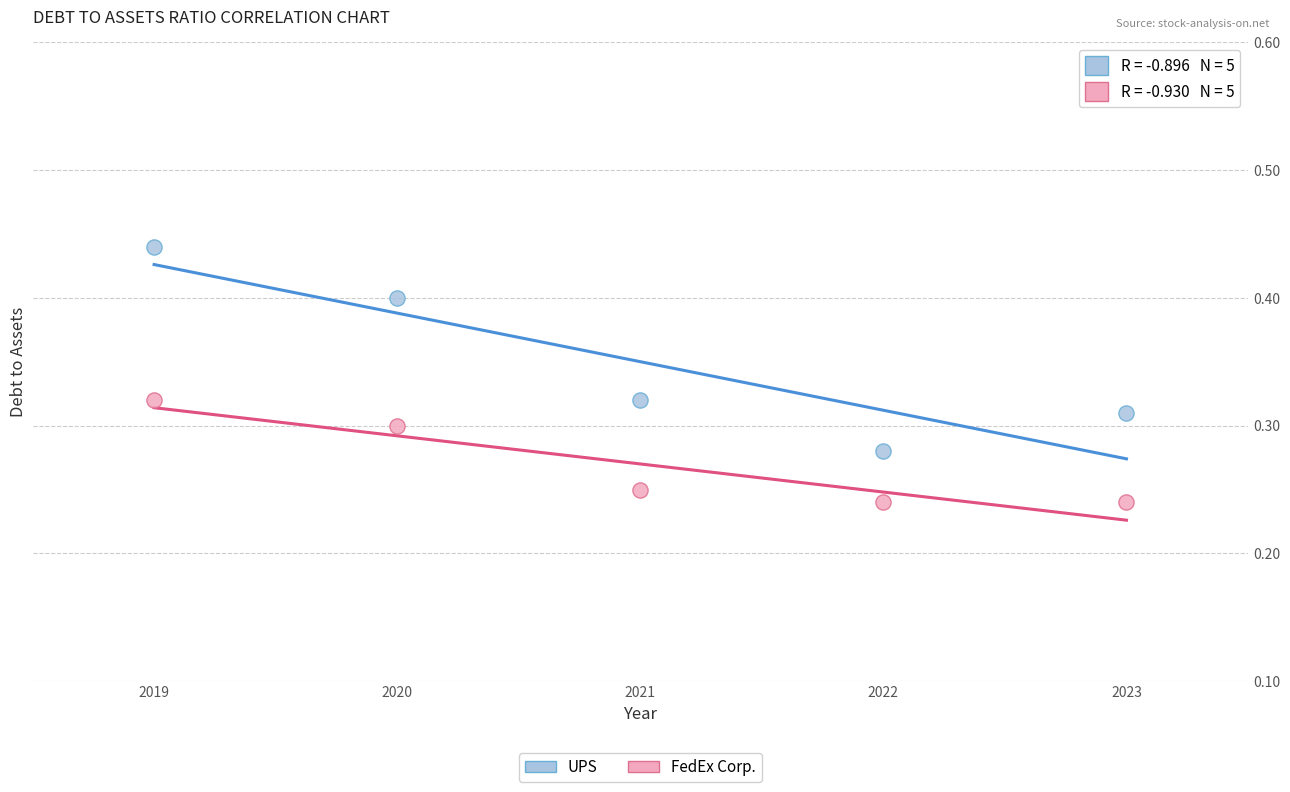

Which series contains the highest Y value?

UPS